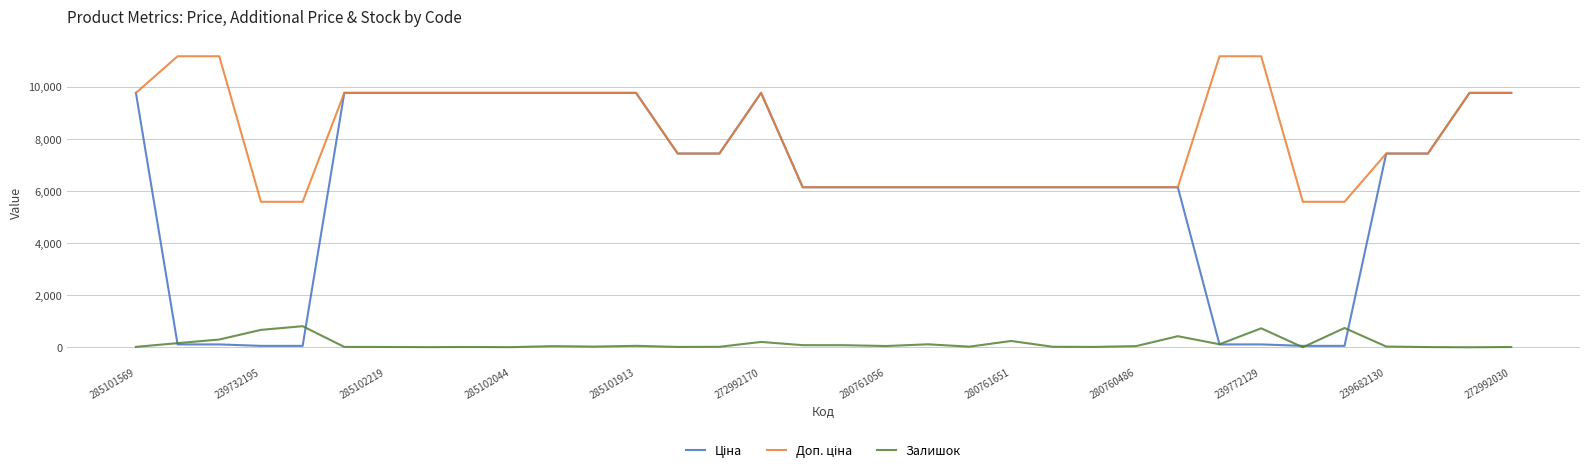

Does the chart display data point markers on the line(s)?

No